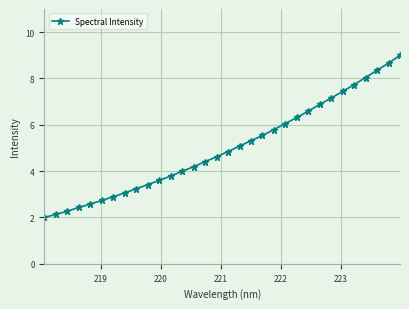

What is the smallest value displayed?

2.0